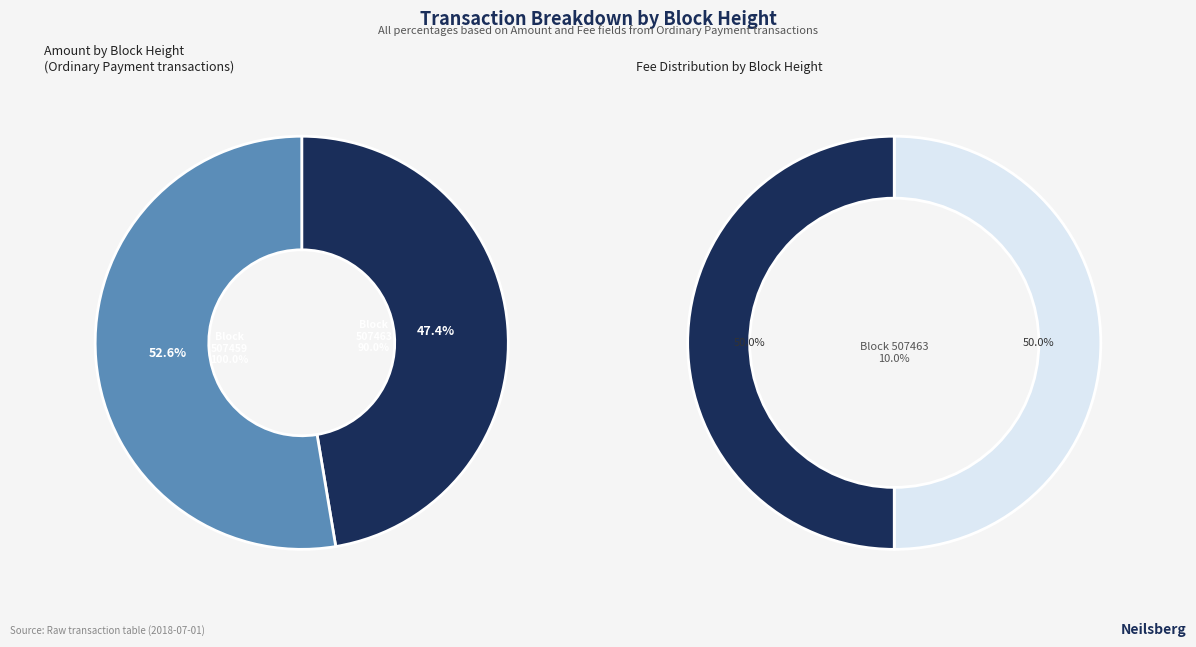

Between 507463 and 507459, which is larger?

507459